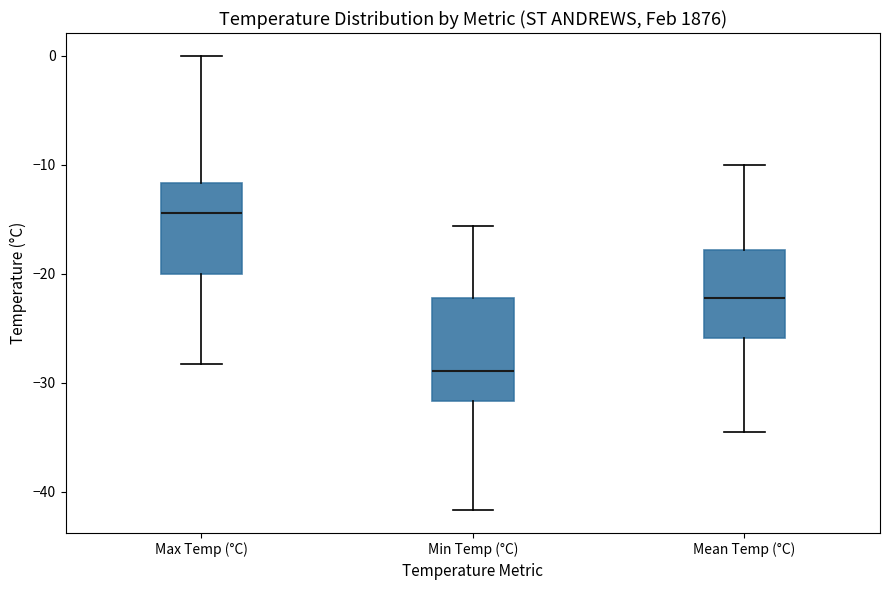

Where does the median line of the box for Mean Temp (°C) sit on the y-axis? The values are not printed on the chart, so give them approximately, as read against the axis.

-22